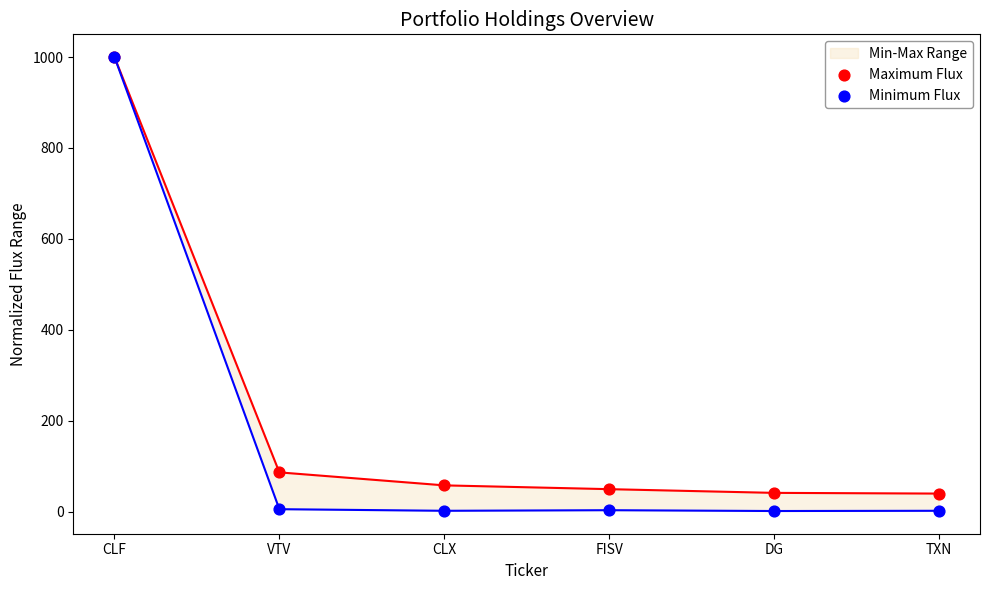

Which series has the largest total across all categories?

Maximum Flux